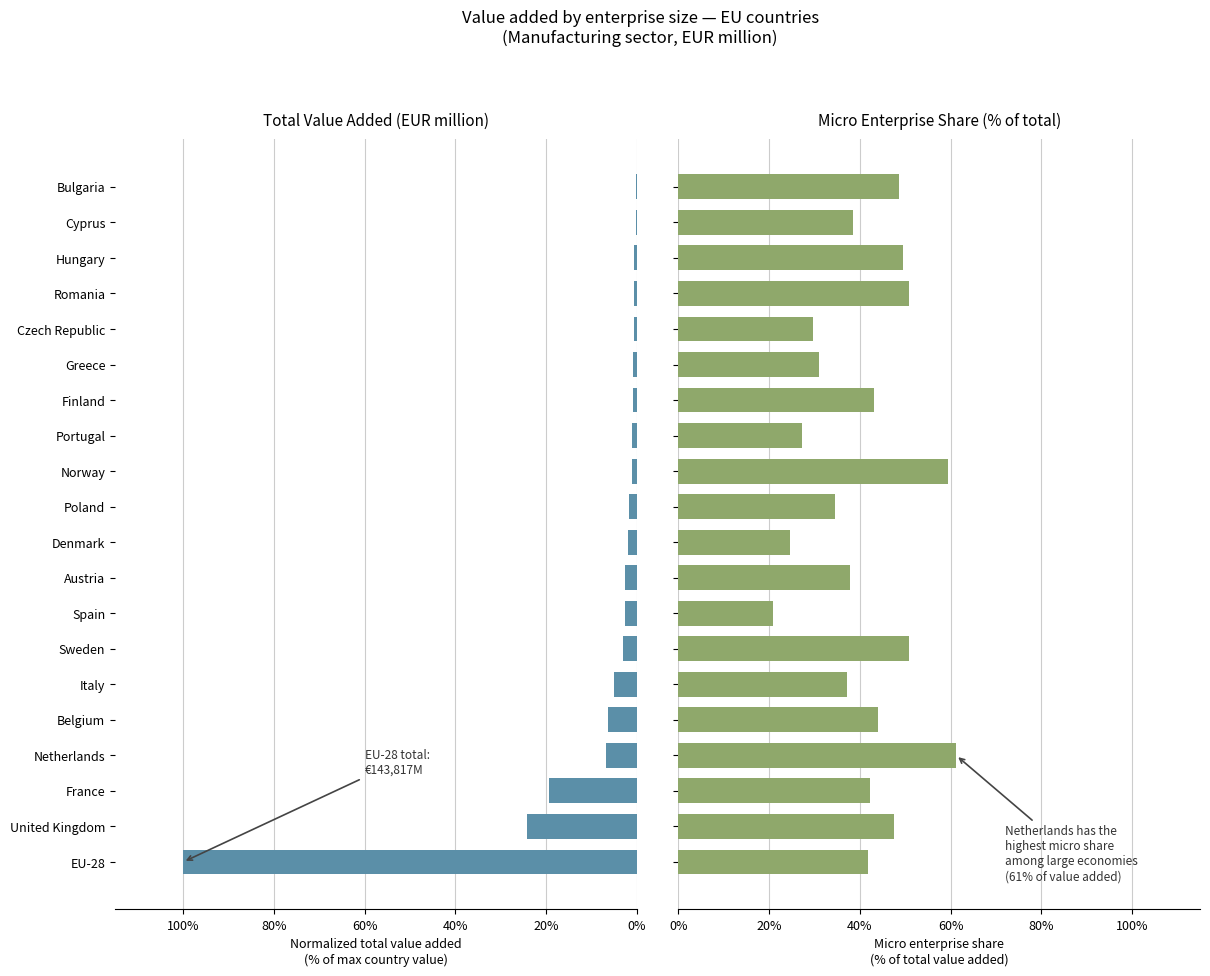

What is the minimum value shown in the chart?

0.1